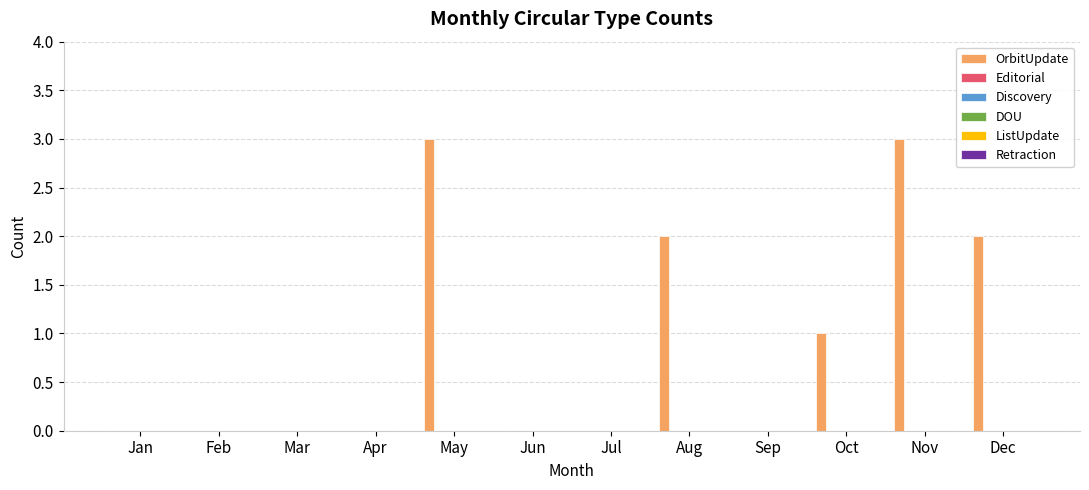

What is the greatest value displayed?

3